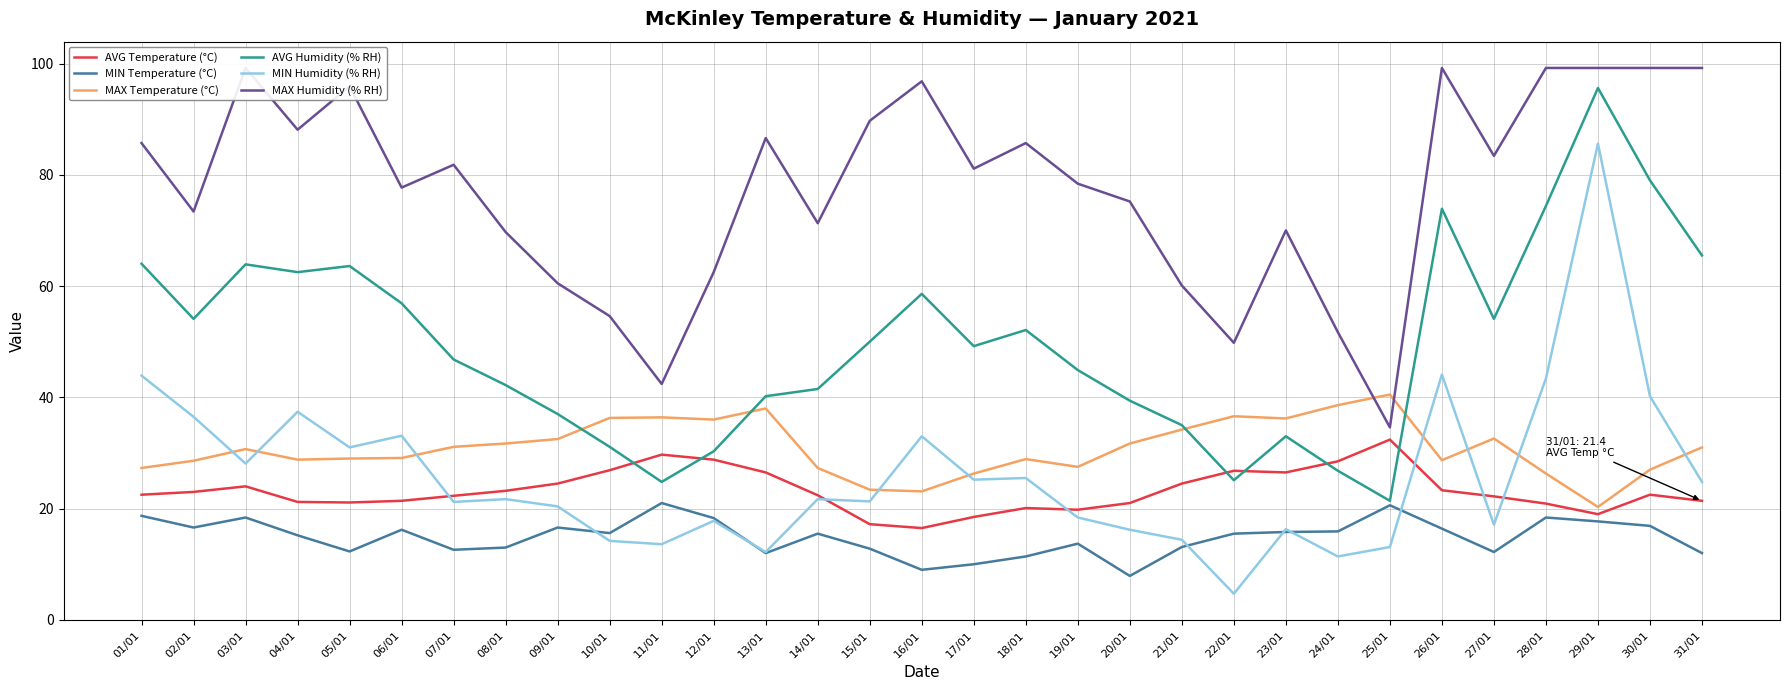

True or false: MIN Humidity (% RH) and MAX Humidity (% RH) intersect in this chart.

False